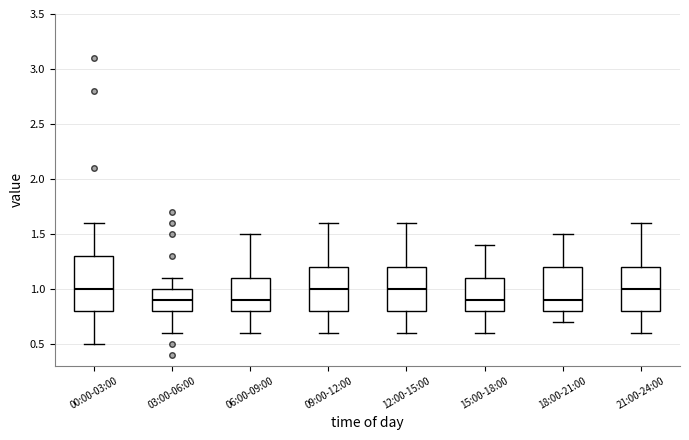

Reading left to right, transcribe this box plot: for each box, give where its median line is, the range the box spans, and where its two whiskers end, as read against the y-axis. The values are not printed on the chart, so give them approximately, as read against the axis.

00:00-03:00: median 1.0, box 0.8 to 1.3, whiskers 0.5 to 1.6
03:00-06:00: median 0.9, box 0.8 to 1.0, whiskers 0.6 to 1.1
06:00-09:00: median 0.9, box 0.8 to 1.1, whiskers 0.6 to 1.5
09:00-12:00: median 1.0, box 0.8 to 1.2, whiskers 0.6 to 1.6
12:00-15:00: median 1.0, box 0.8 to 1.2, whiskers 0.6 to 1.6
15:00-18:00: median 0.9, box 0.8 to 1.1, whiskers 0.6 to 1.4
18:00-21:00: median 0.9, box 0.8 to 1.2, whiskers 0.7 to 1.5
21:00-24:00: median 1.0, box 0.8 to 1.2, whiskers 0.6 to 1.6